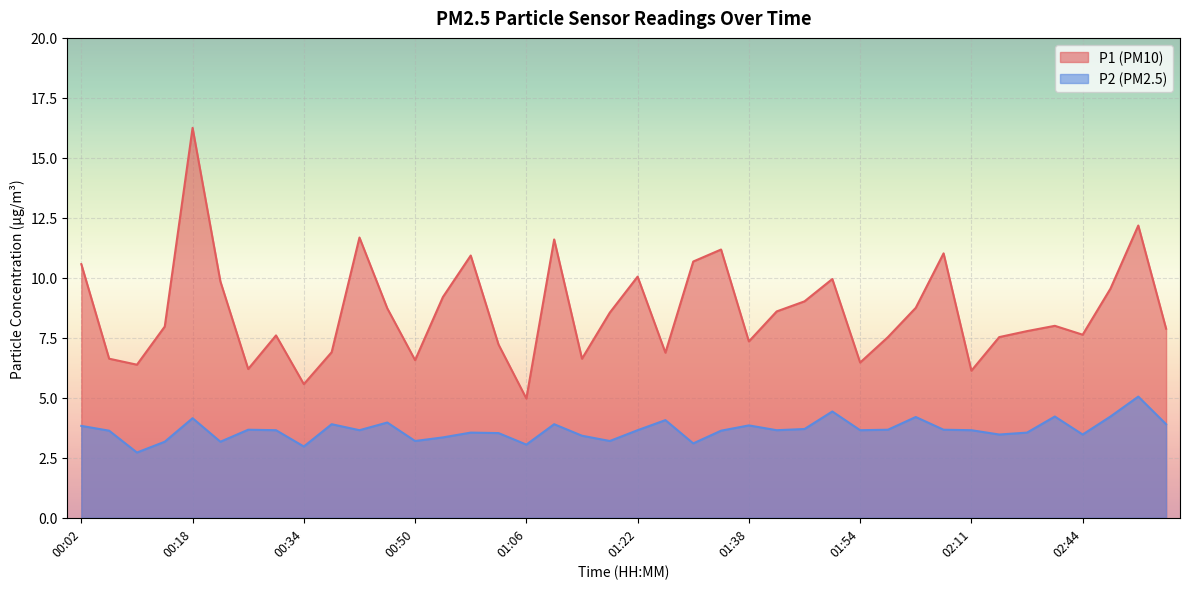

Which label corresponds to the largest value in the chart?

00:18